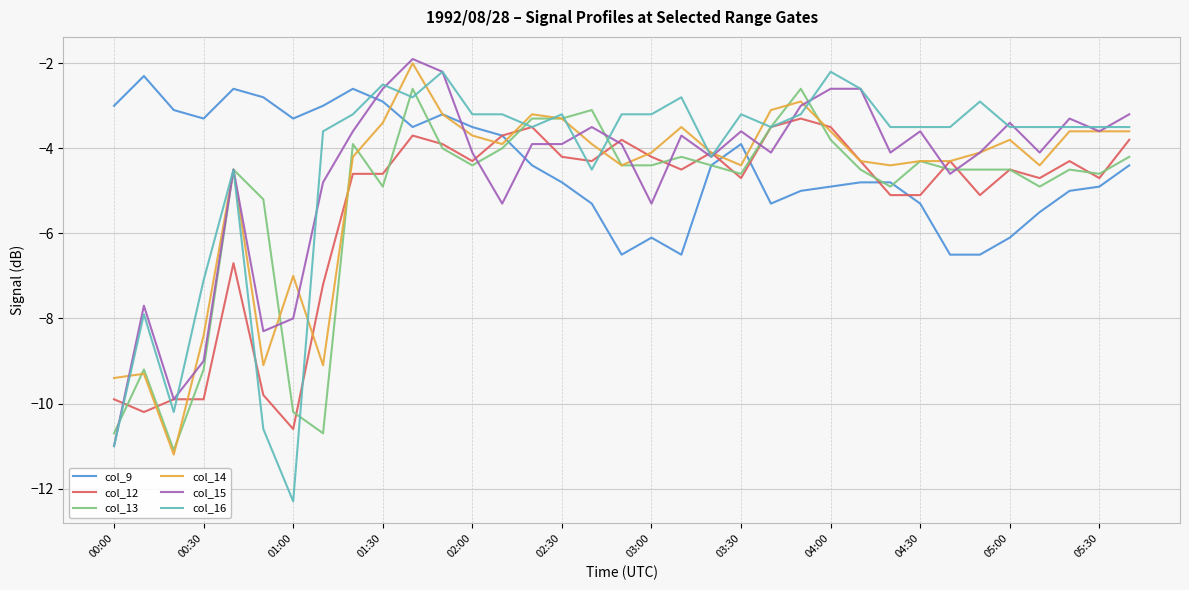

Which series has the largest range (max minus min)?

col_16